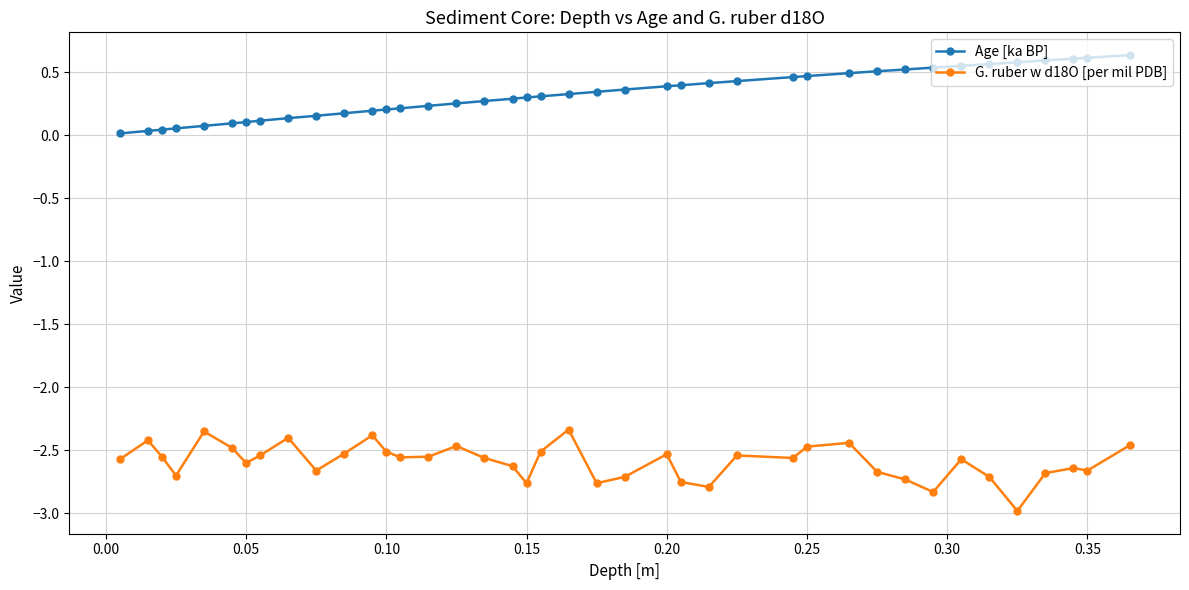

What is the maximum value for G. ruber w d18O [per mil PDB]?

-2.3